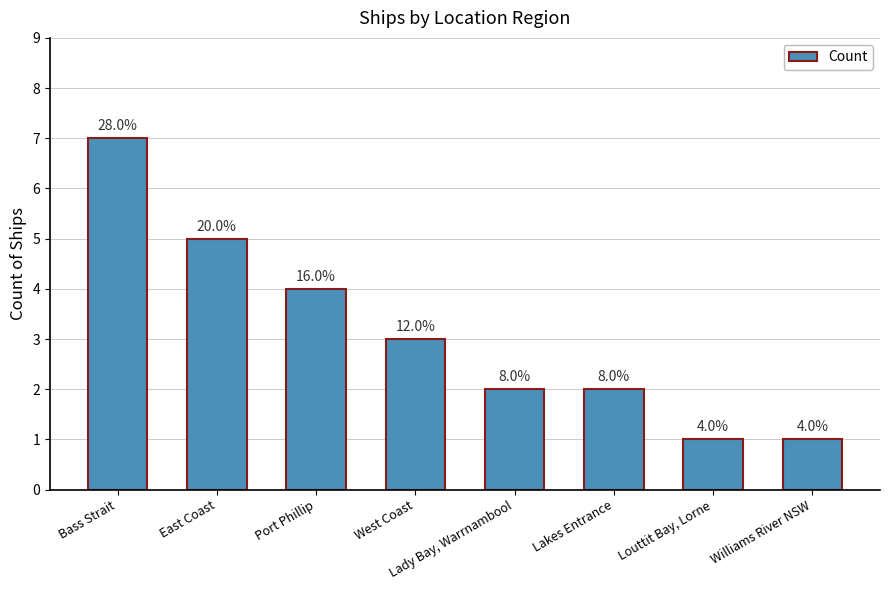

What is the difference between the maximum and minimum values?

6